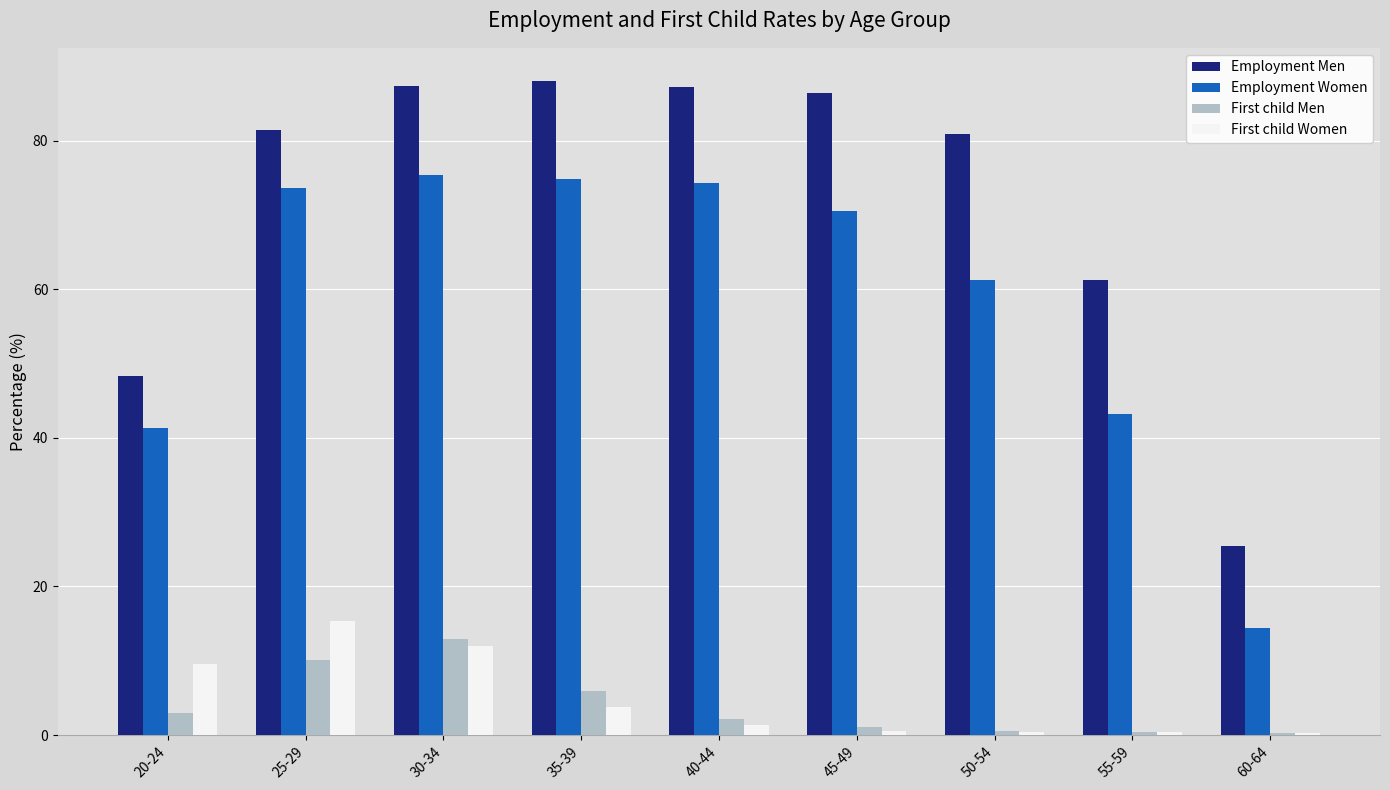

Is the value of First child Men at 35-39 greater than the value of Employment Women at 45-49?

No